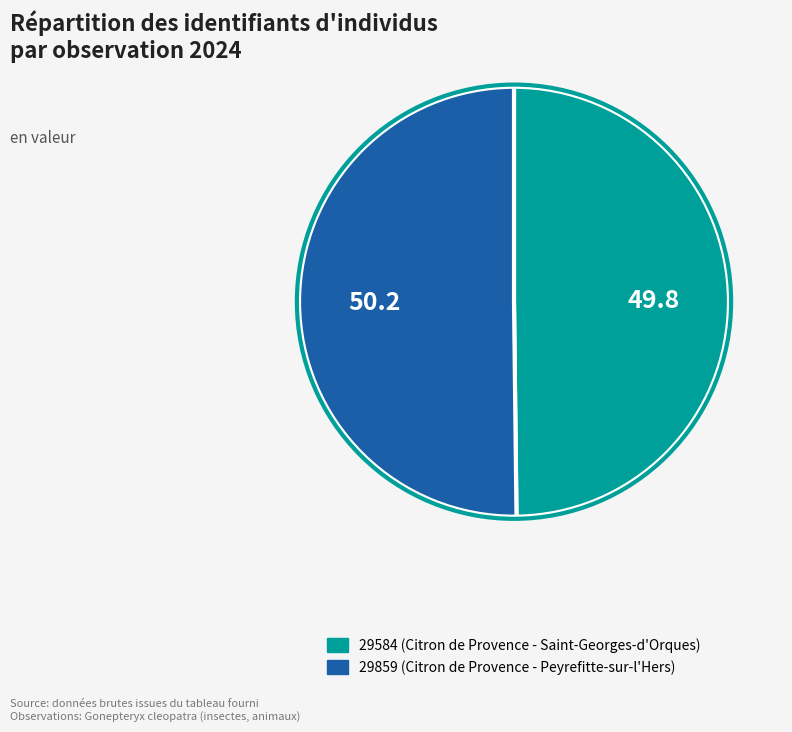

Approximately how many times larger is the value at 29859 compared to 29584?

1.0